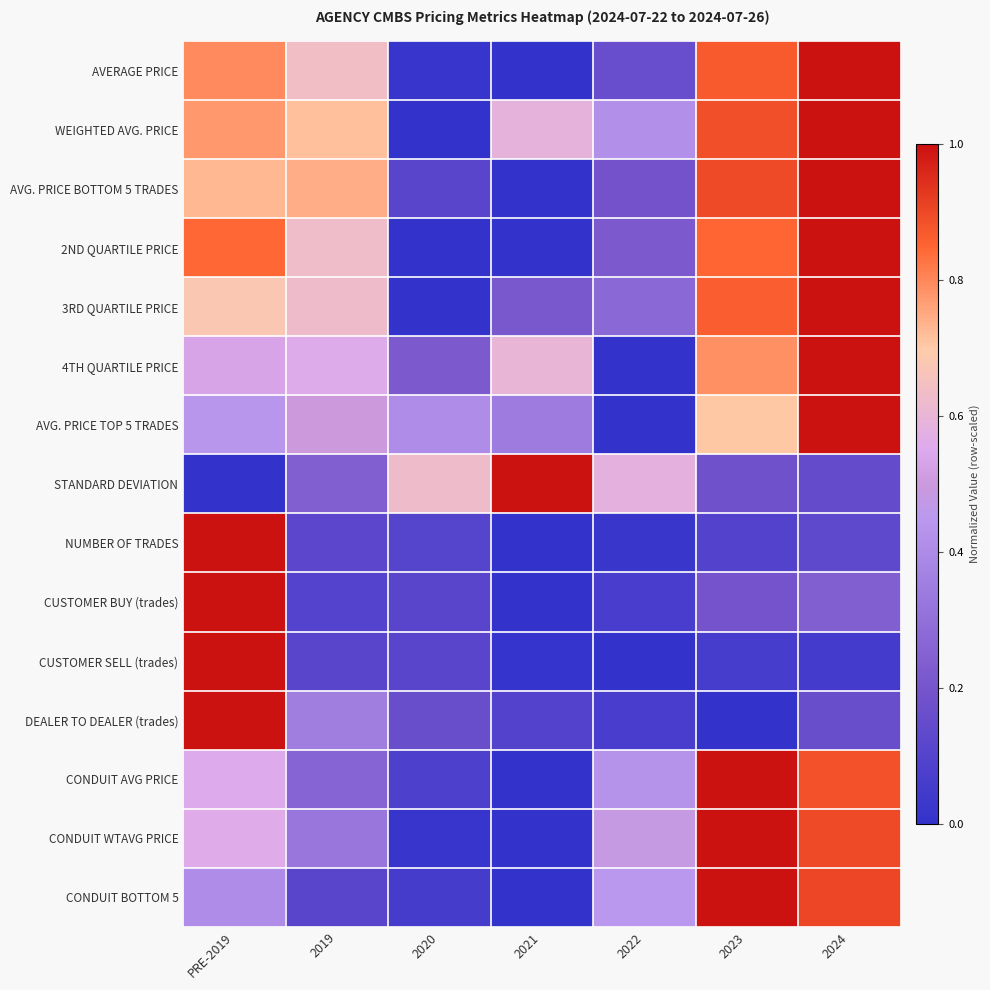

What is the total value across all series at 2021?

2.8